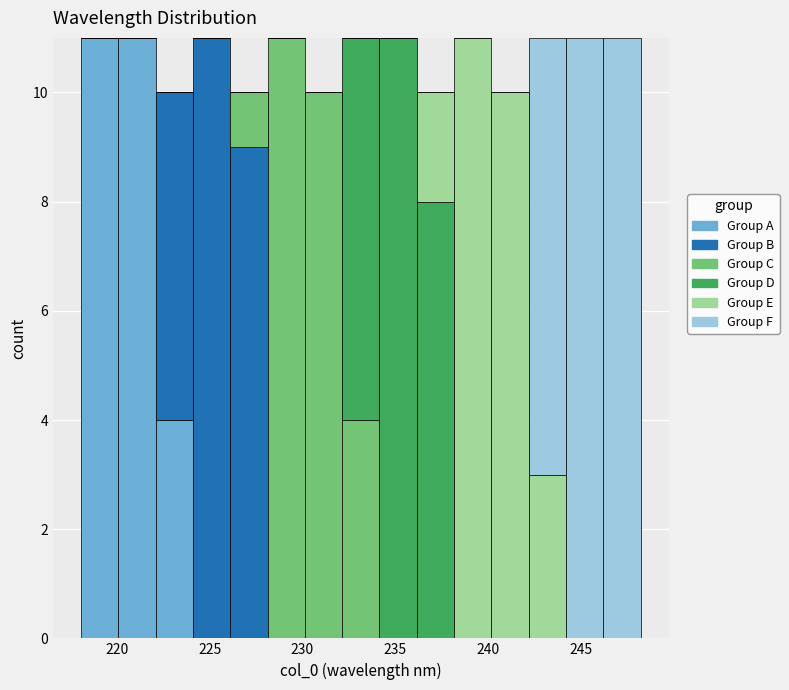

Reading left to right, transcribe this chart: for each stacked bar, give the range it covers on the x-axis and its total height. Neither the bar edges nor the heights are printed on the chart, so give them approximately, as read against the axes.

218 to 220: 11
220 to 222: 11
222 to 224: 10
224 to 226: 11
226 to 228: 10
228 to 230: 11
230 to 232: 10
232 to 234: 11
234 to 236: 11
236 to 238: 10
238 to 240: 11
240 to 242: 10
242 to 244: 11
244 to 246: 11
246 to 248: 11